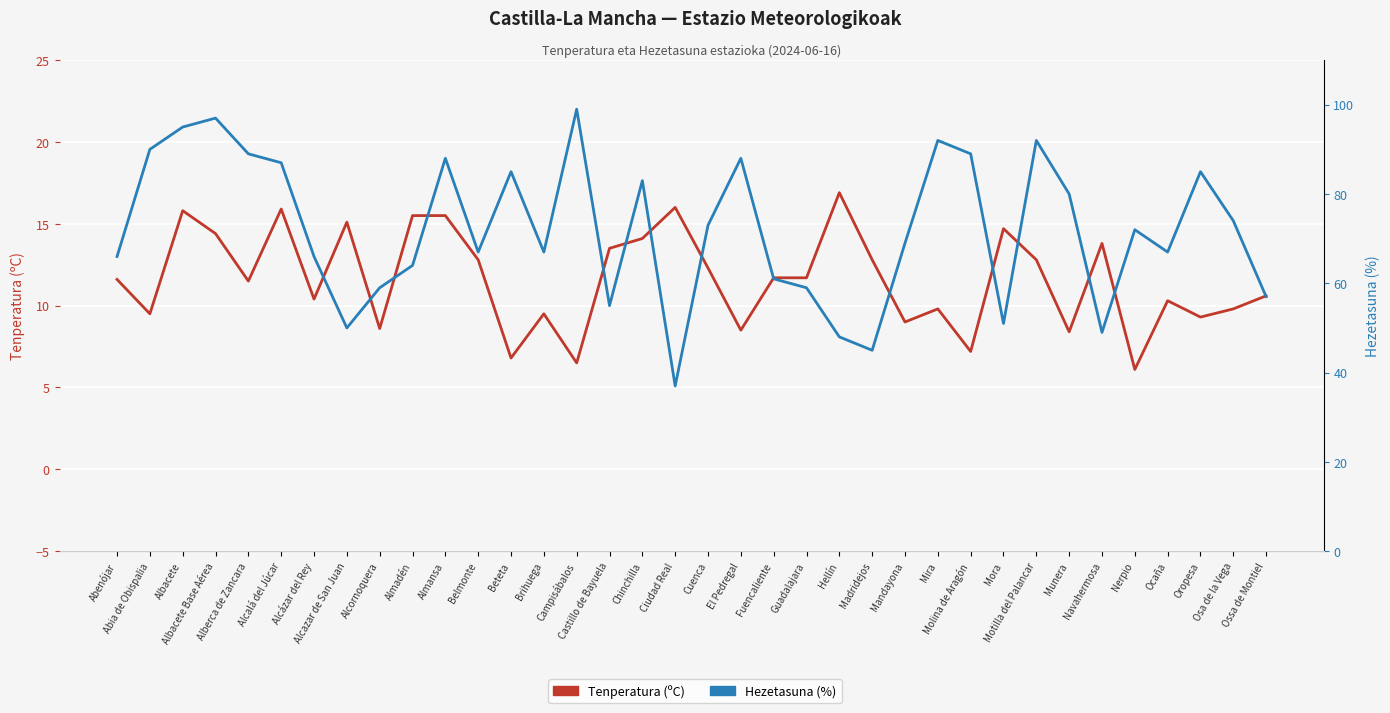

Which series has the largest total across all categories?

Hezetasuna (%)